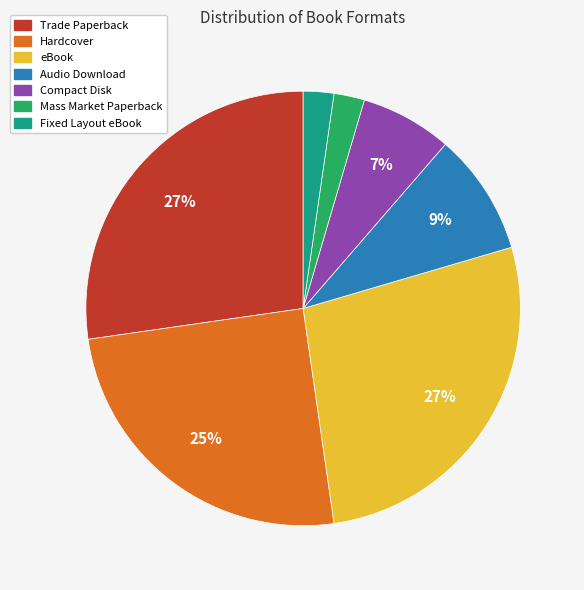

What percentage is the Fixed Layout eBook slice, to the nearest percent?

2%